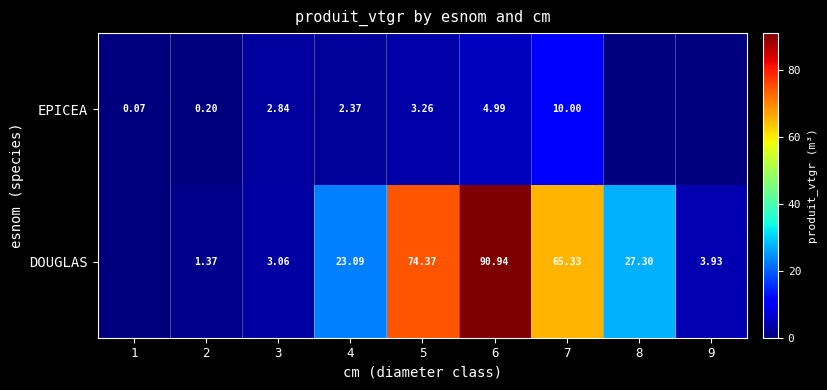

Which series changed the most between 3 and 4?

DOUGLAS